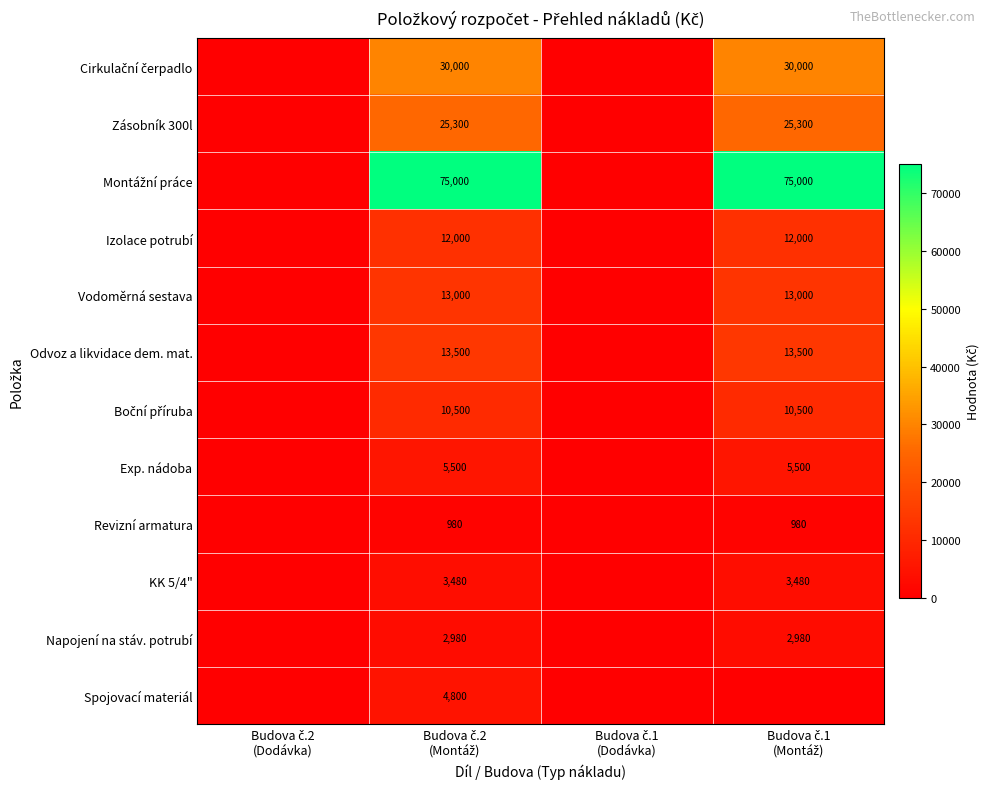

What is the maximum value for Exp. nádoba?

5500